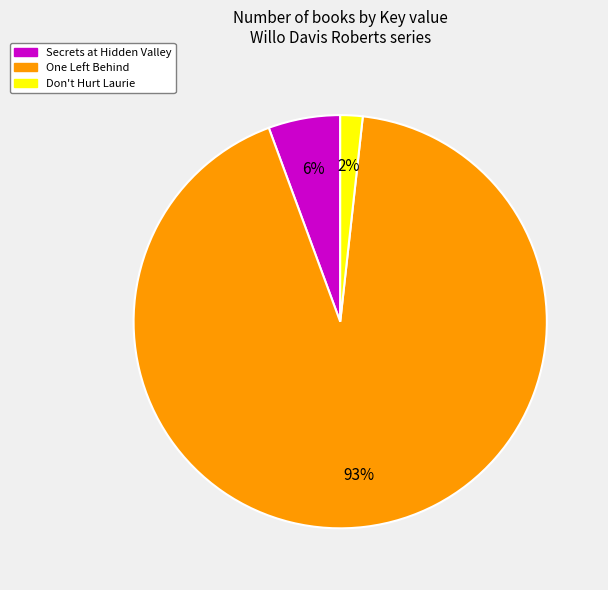

Which slice represents more than half of the pie?

One Left Behind